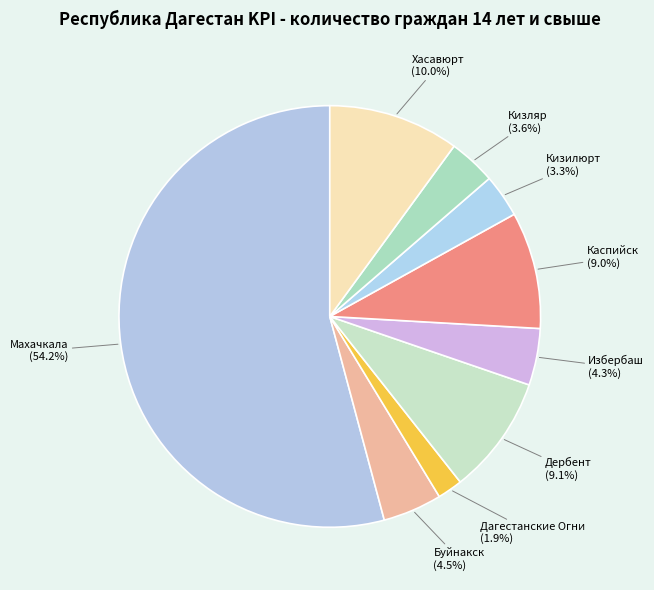

Which category has the biggest portion of the pie?

Махачкала